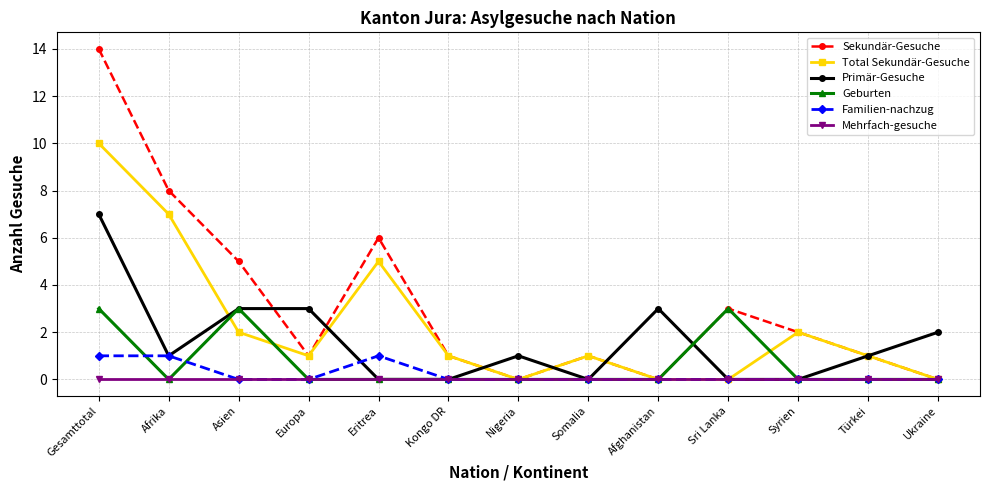

How many lines are shown in the chart?

6